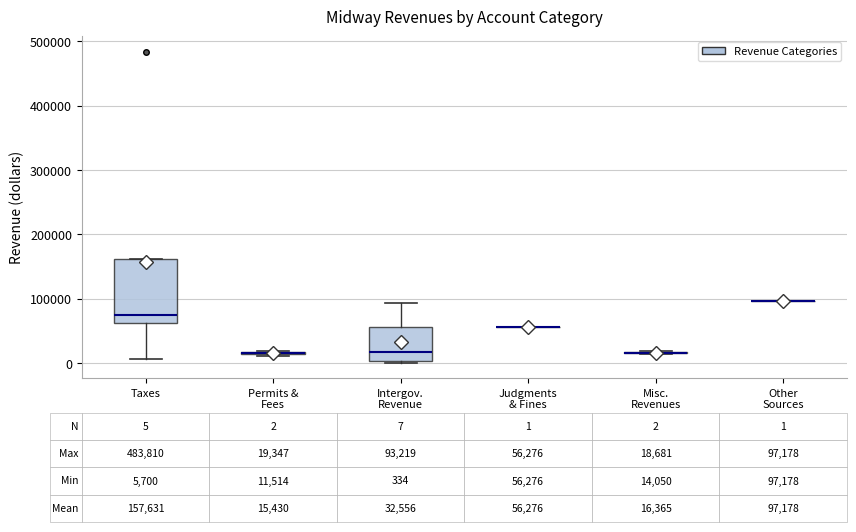

Which box is the tallest, from its lower edge to its upper edge?

Taxes